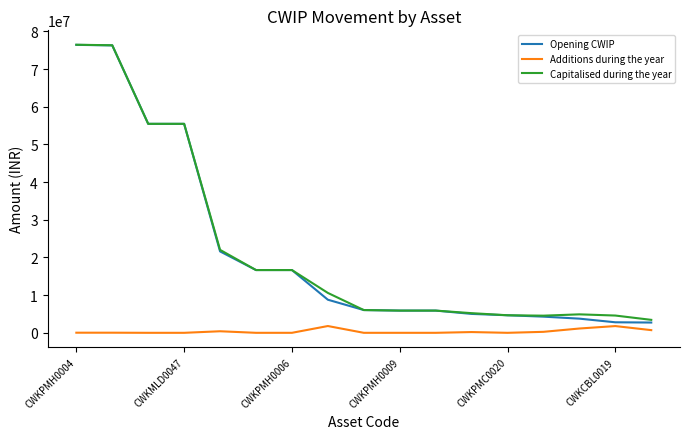

Which series has the widest spread of values?

Opening CWIP